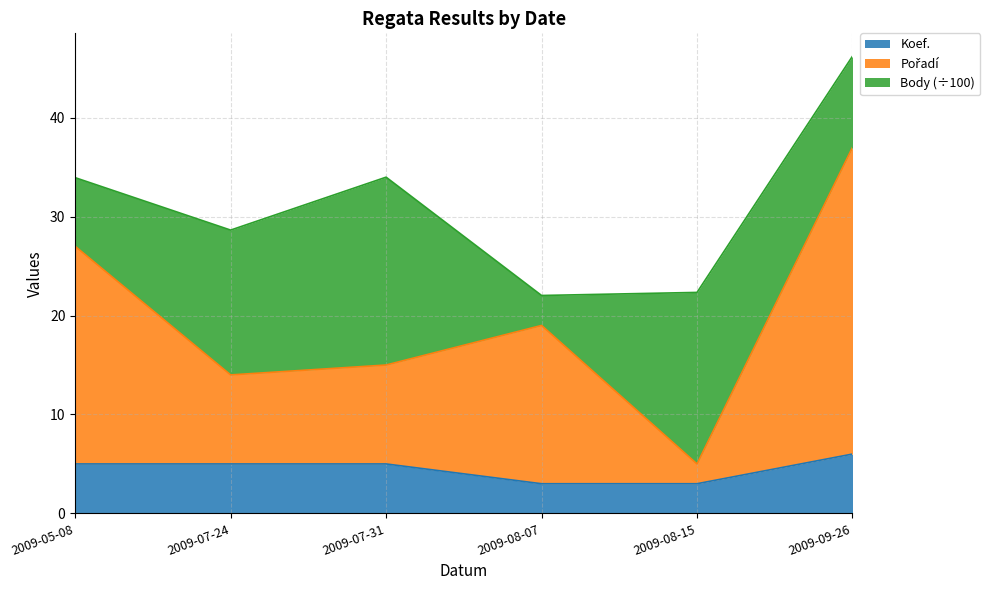

The value of Koef. at 2009-09-26 is 6. True or false?

True